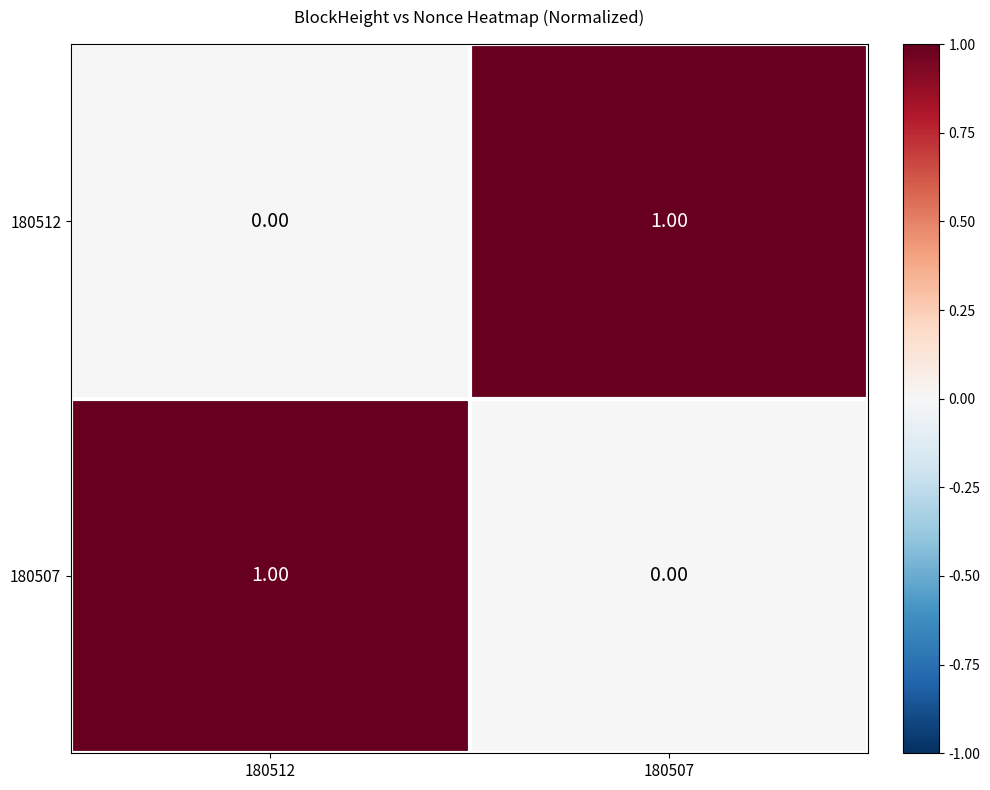

List the labels in order of 180512 value, largest first.

180507, 180512